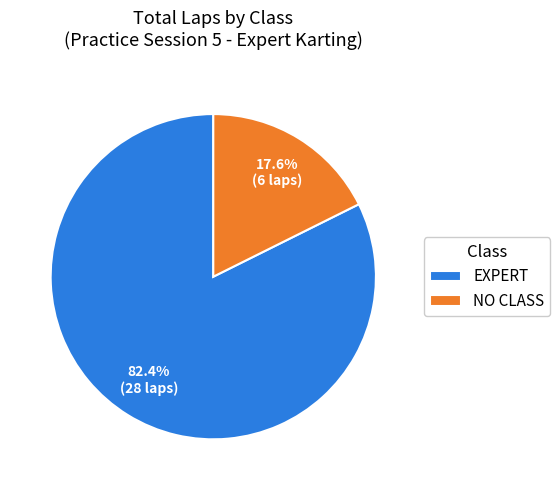

What is the total percentage of EXPERT and NO CLASS?

100.0%